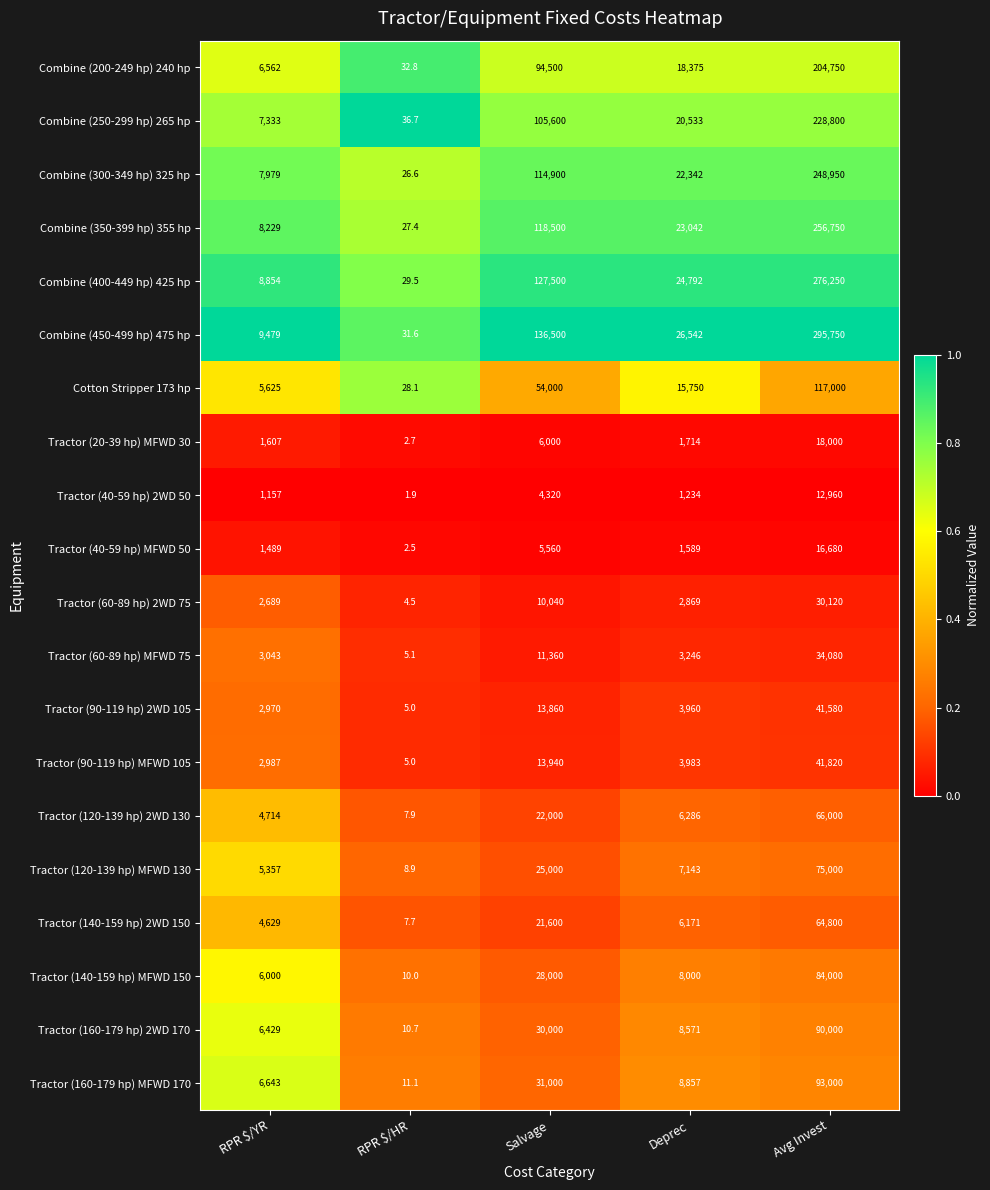

What is the average value of the Combine (250-299 hp) 265 hp series?

72460.5